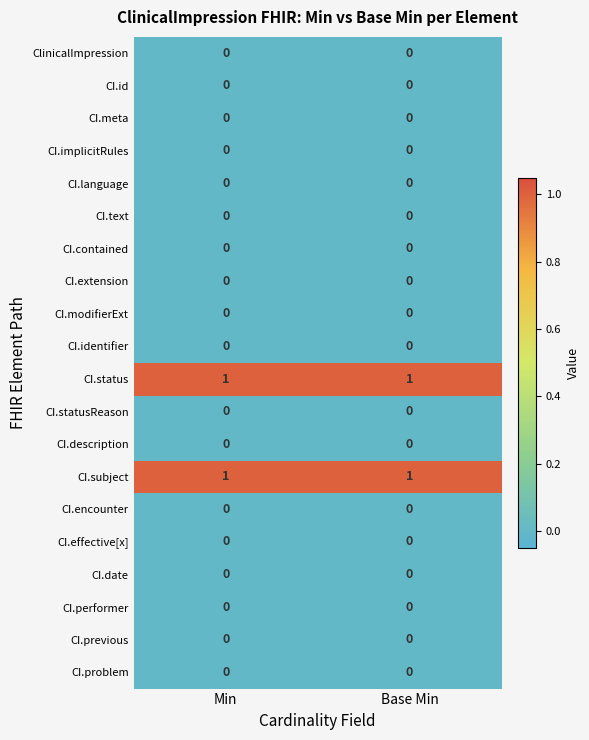

True or false: CI.language has a value of 0 at Base Min.

True